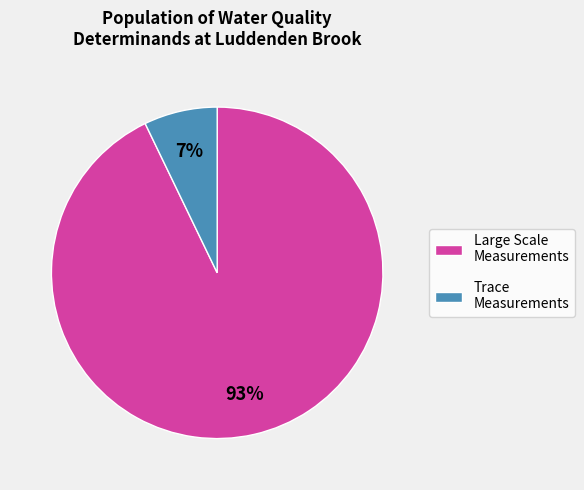

To the nearest percent, what is the average slice percentage?

50%